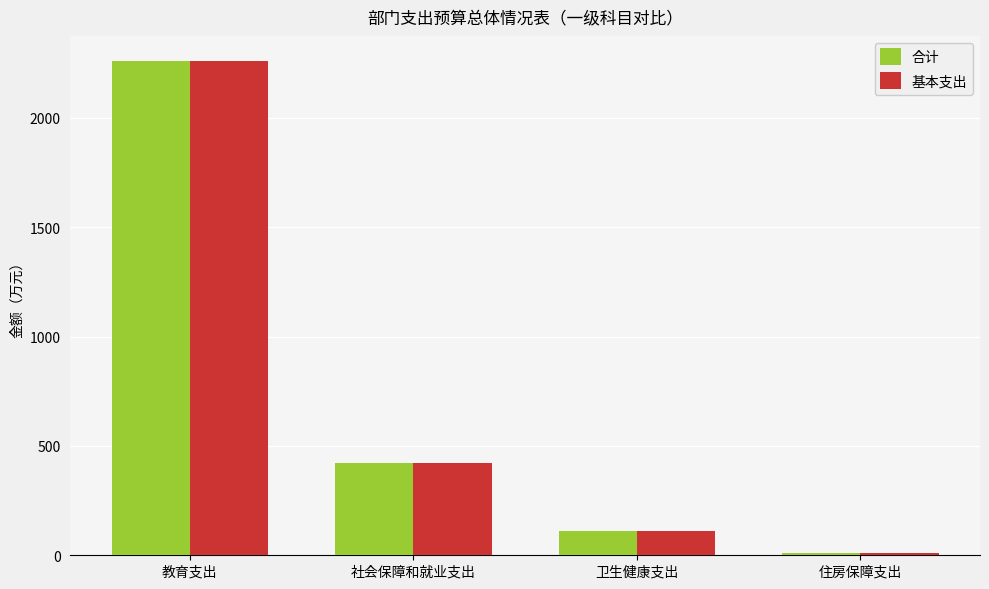

What is the difference between the maximum and second lowest values in the 合计 series?

2151.0